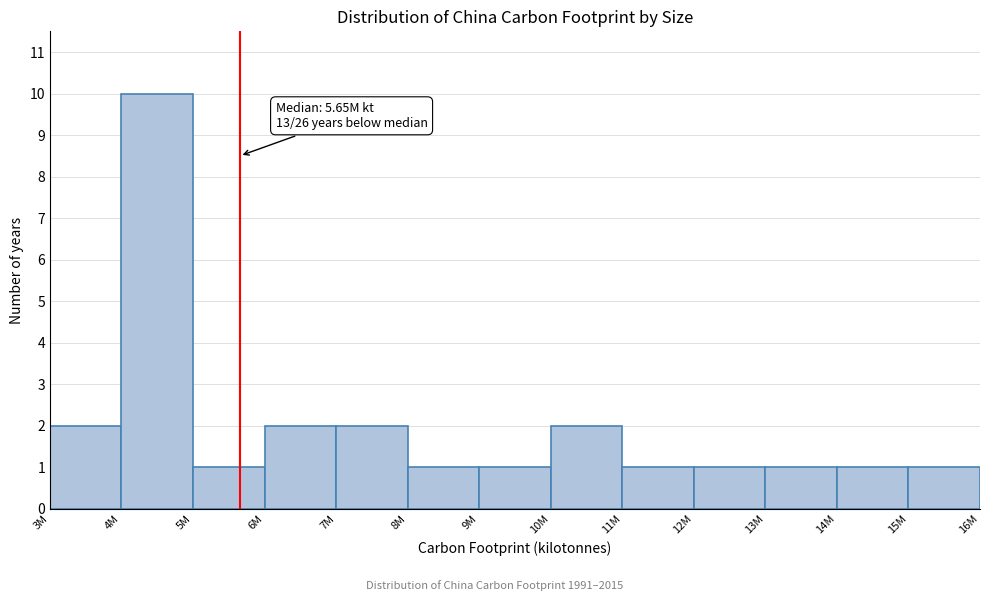

Reading left to right, transcribe all the data shown in this chart.

3M=2	4M=10	5M=1	6M=2	7M=2	8M=1	9M=1	10M=2	11M=1	12M=1	13M=1	14M=1	15M=1